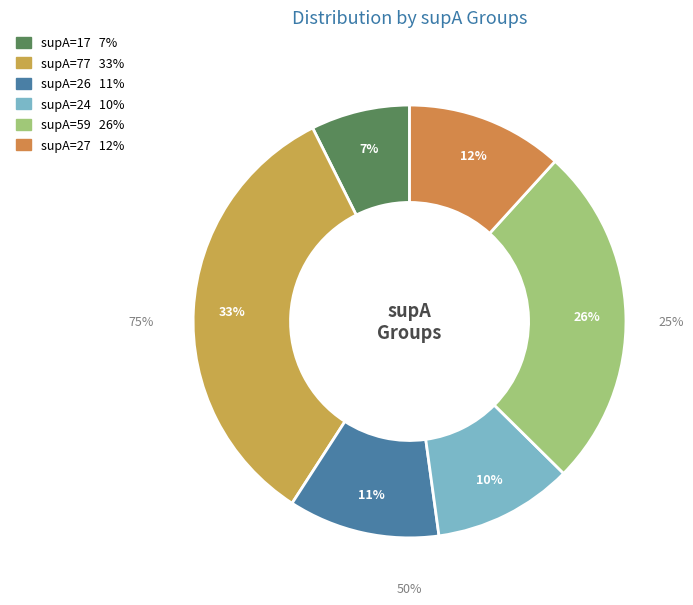

Approximately how many times larger is the value at 26 compared to 59?

0.4